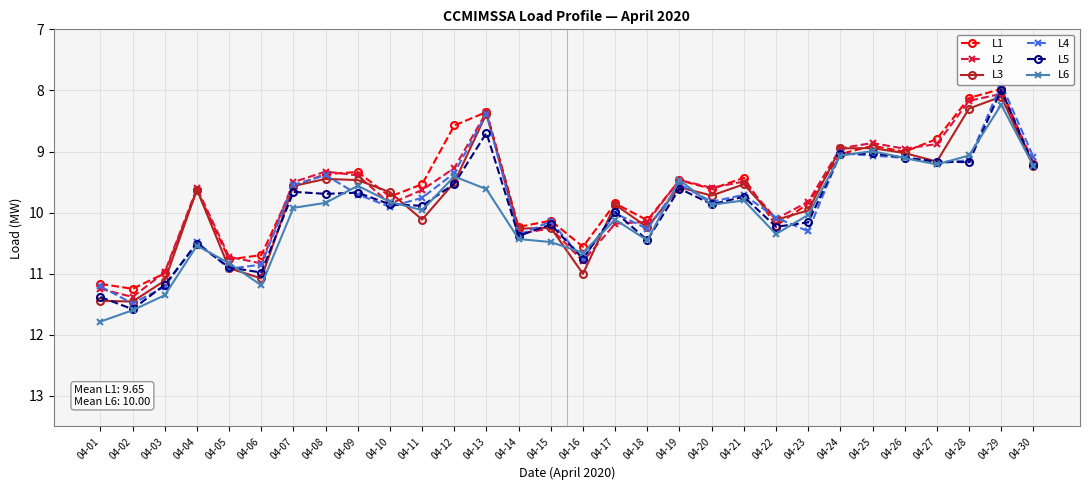

What is the difference between the L3 values at 04-06 and 04-20?

1.4